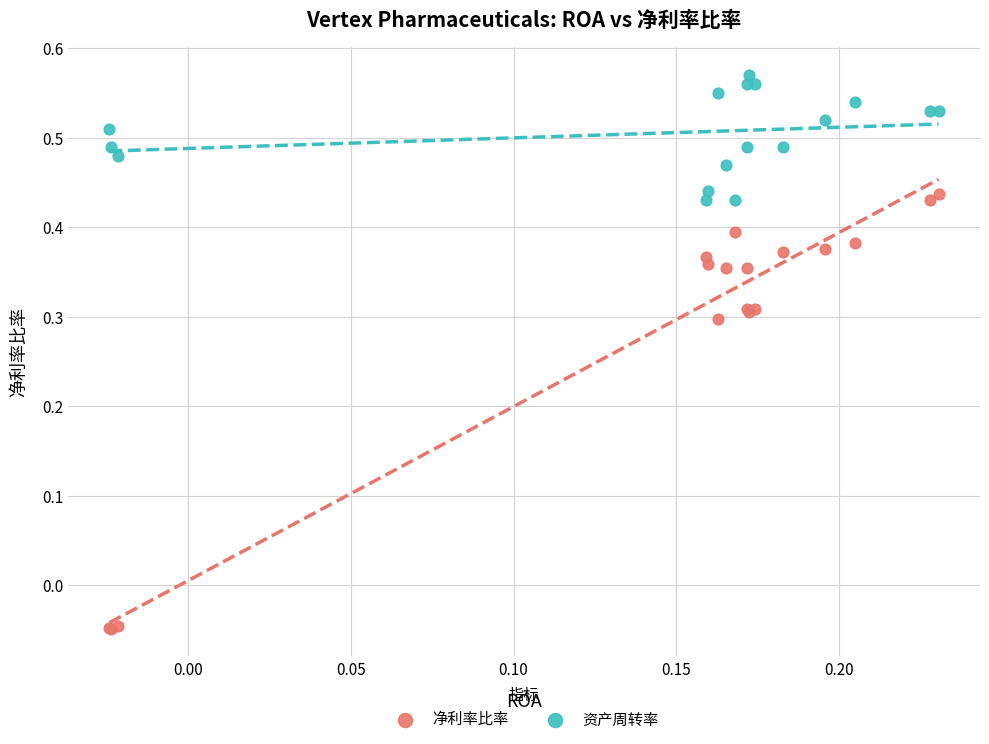

Which series contains the lowest Y value?

净利率比率